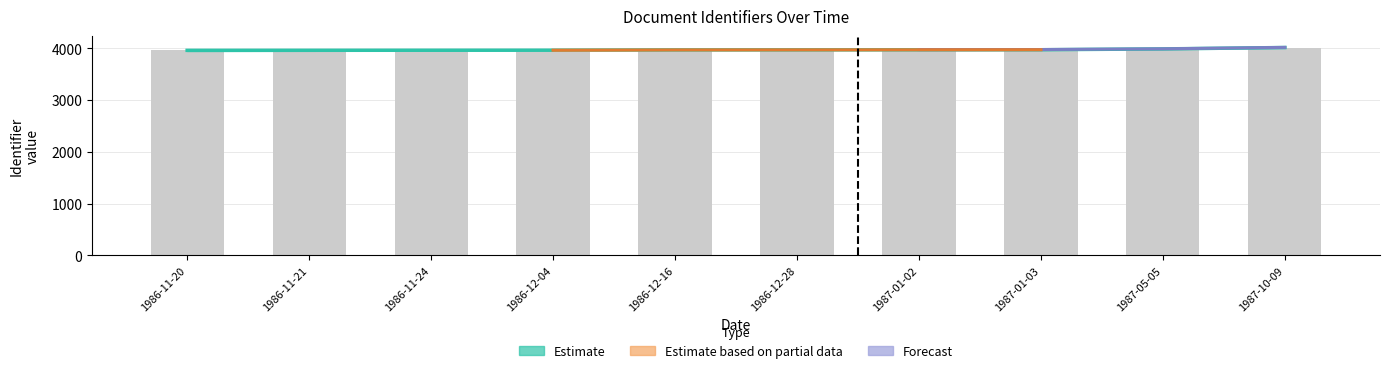

Between 1987-10-09 and 1987-01-02, which is larger?

1987-10-09